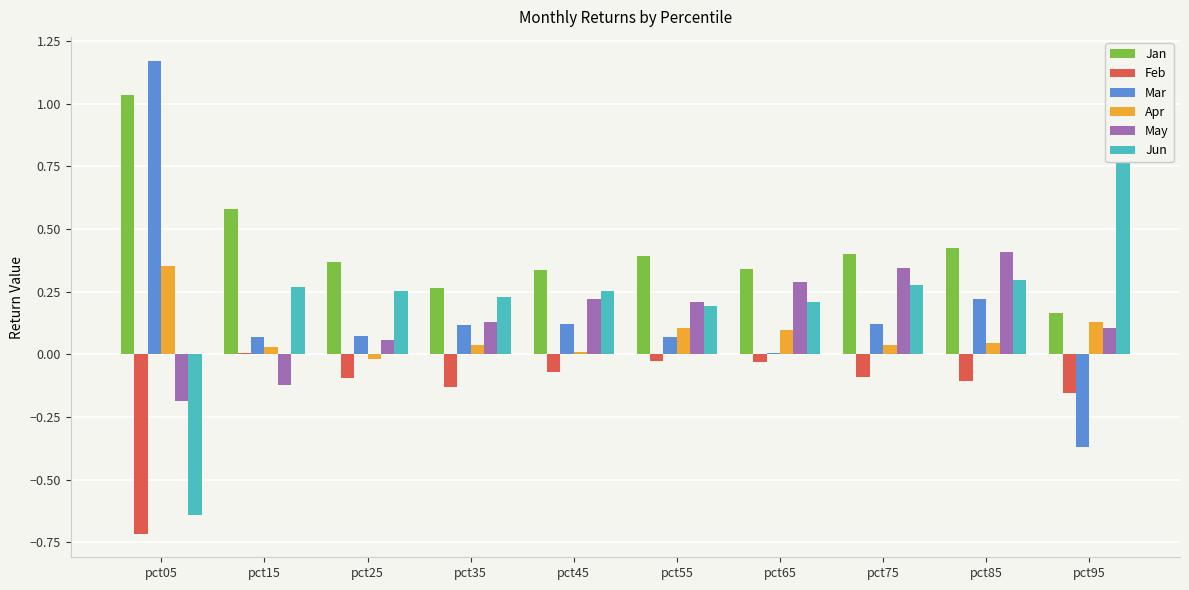

Count the number of data series in this chart.

6